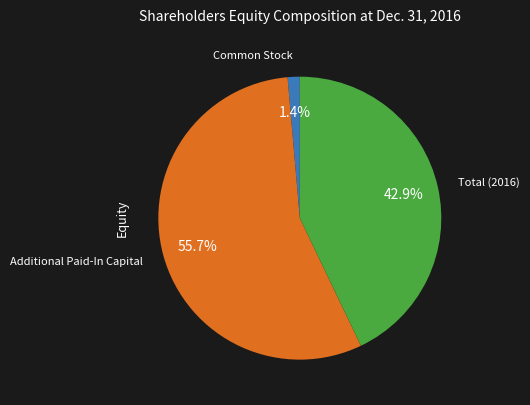

To the nearest percent, what is the difference between the largest and smallest slice percentages?

54%